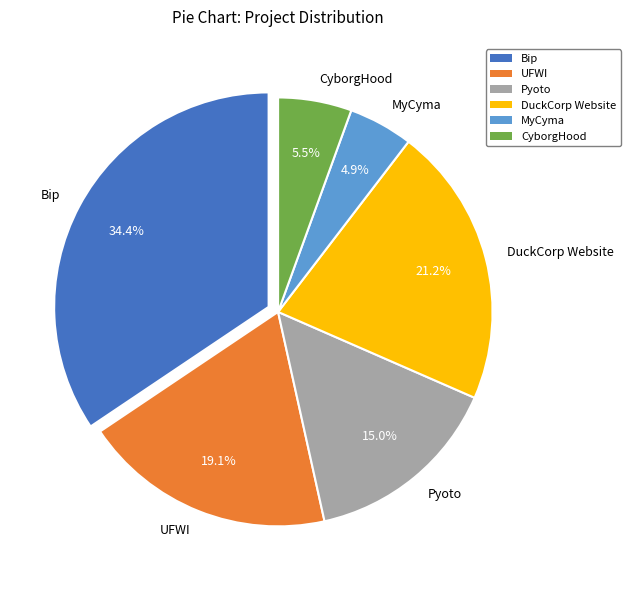

Which slice is the smallest?

MyCyma